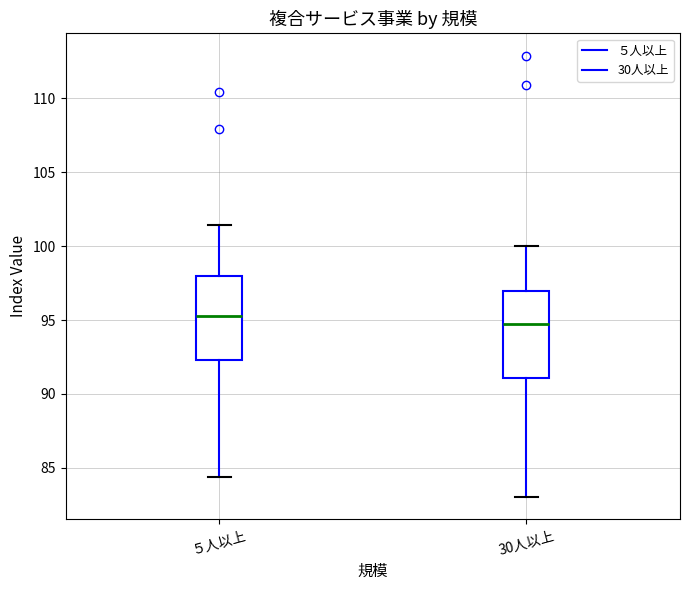

Where does the lower whisker of the box for 30人以上 end on the y-axis? The values are not printed on the chart, so give them approximately, as read against the axis.

83.0